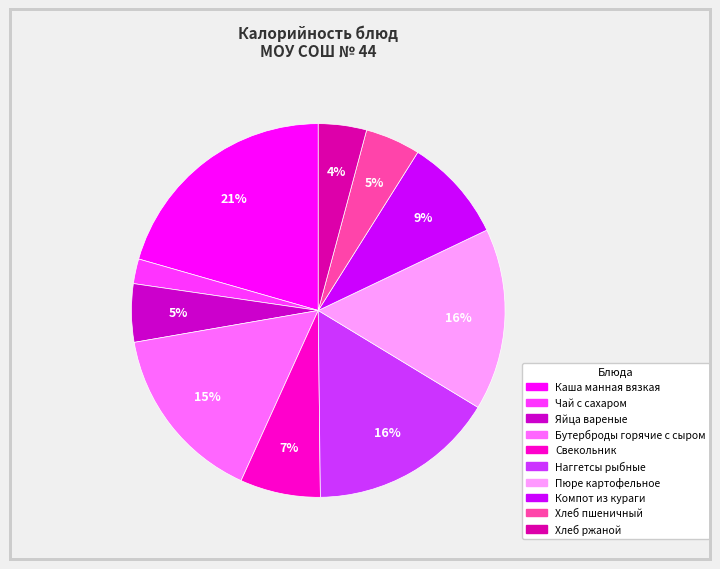

Combined, what portion of the pie is Свекольник and Каша манная вязкая?

27.5%